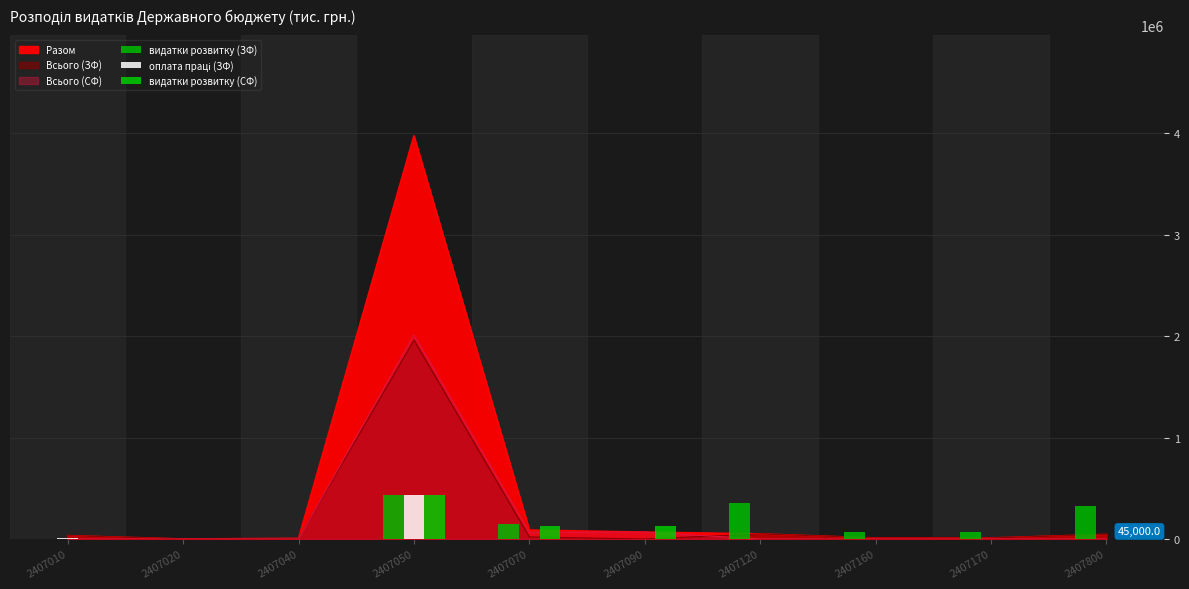

How many positive values does the видатки розвитку (СФ) series have?

3